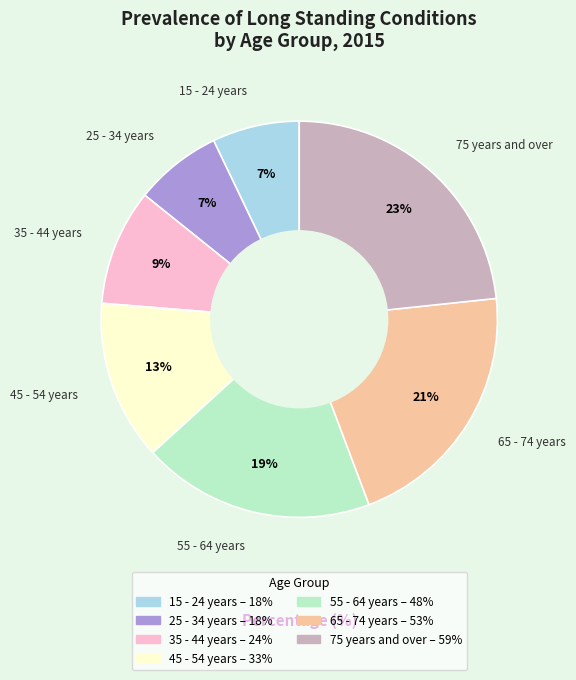

What is the largest slice in the pie chart?

75 years and over